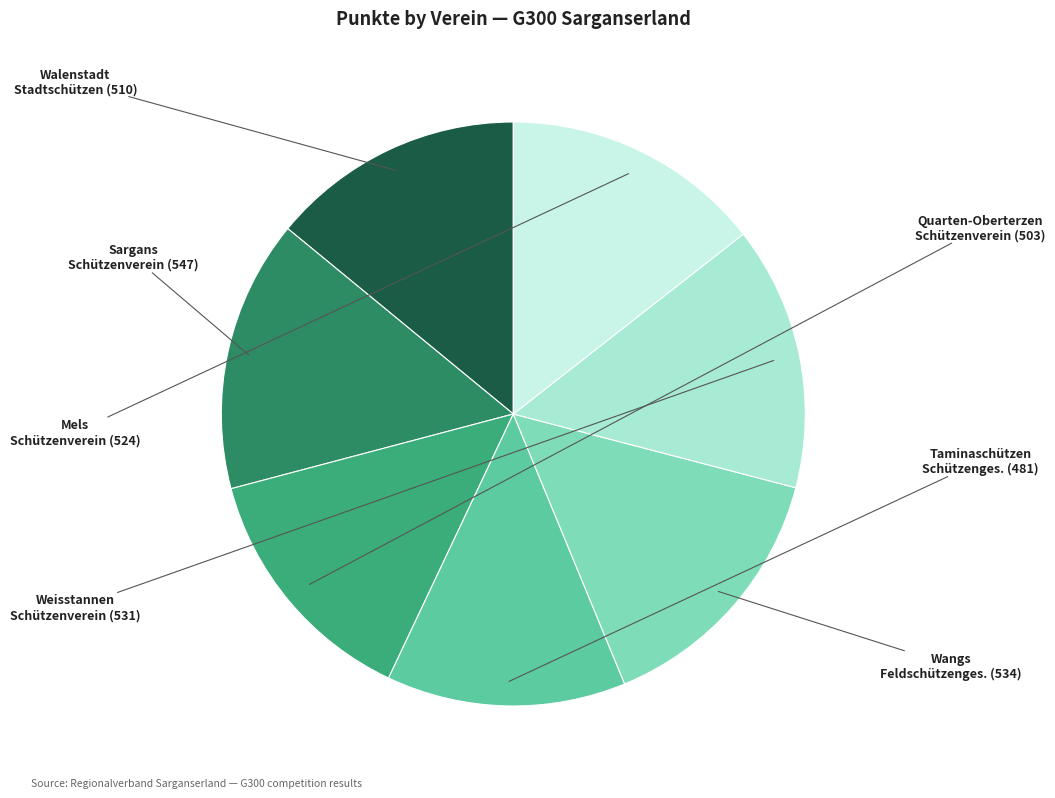

Count the number of slices in the pie.

7